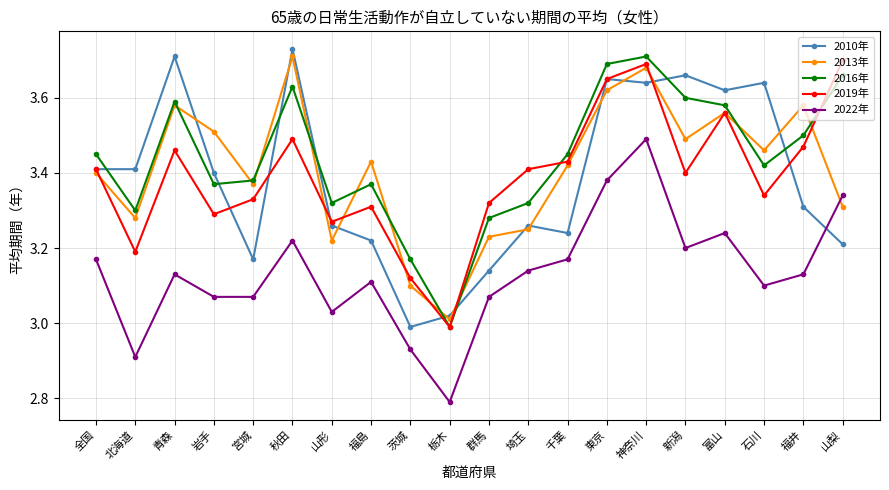

Which category has the highest value across all series?

秋田